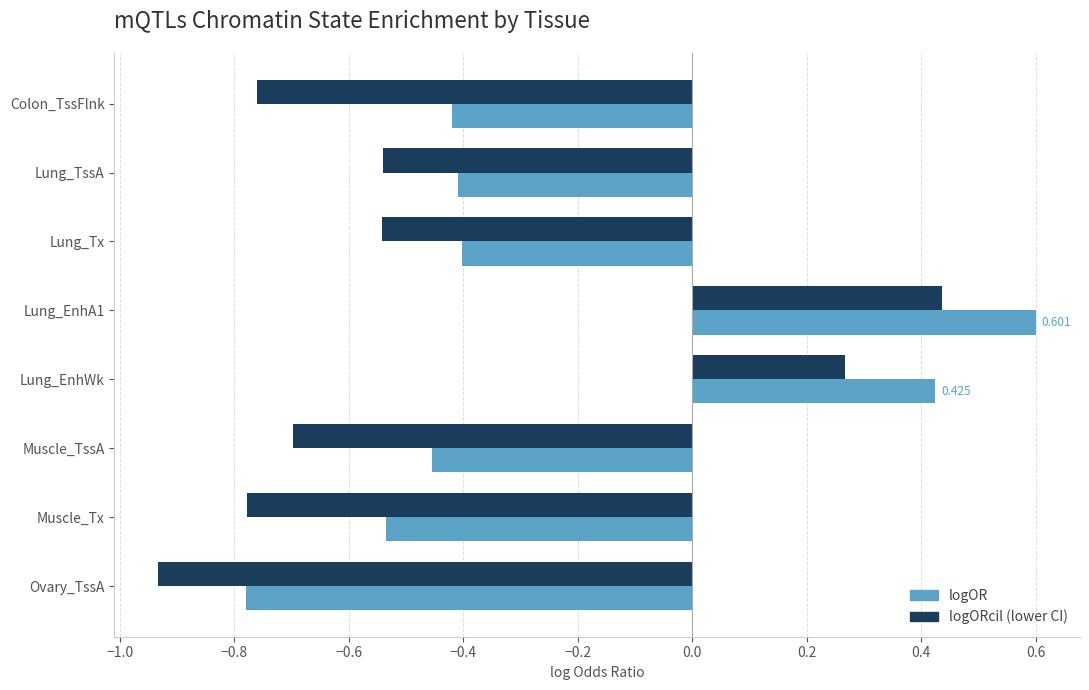

At which category does the chart reach its minimum across all series?

Ovary_TssA